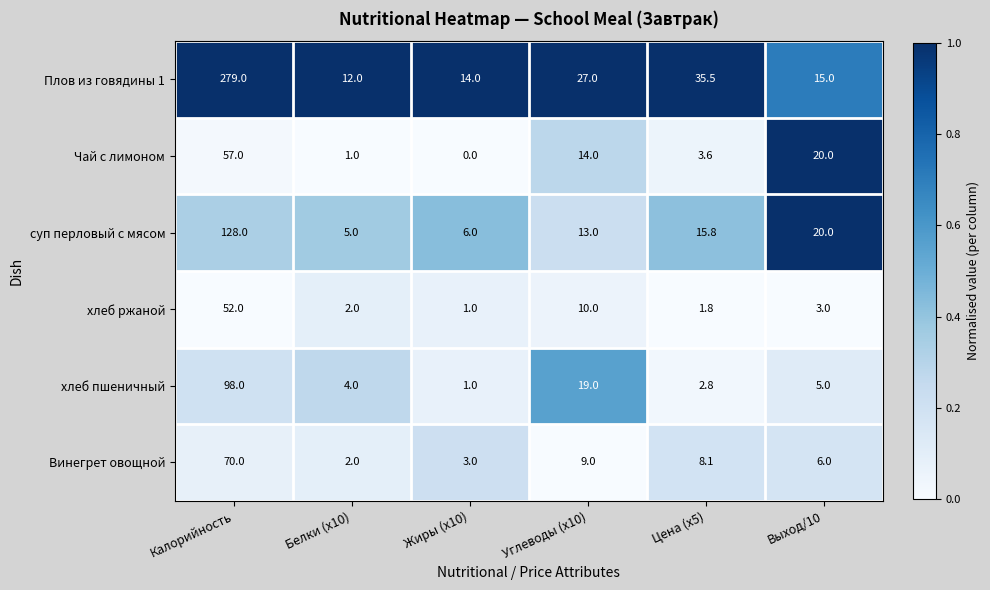

Which series has the widest spread of values?

Плов из говядины 1